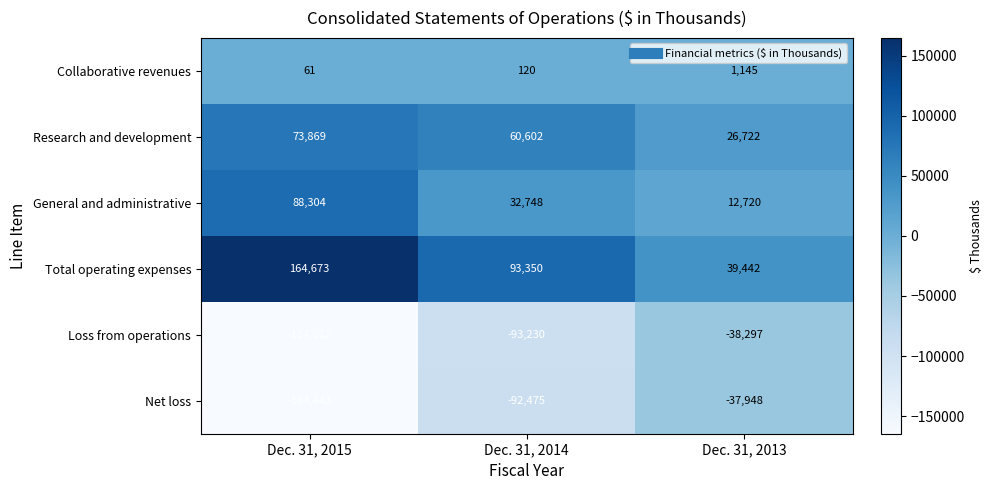

What is the total value across all series at Dec. 31, 2014?

1115